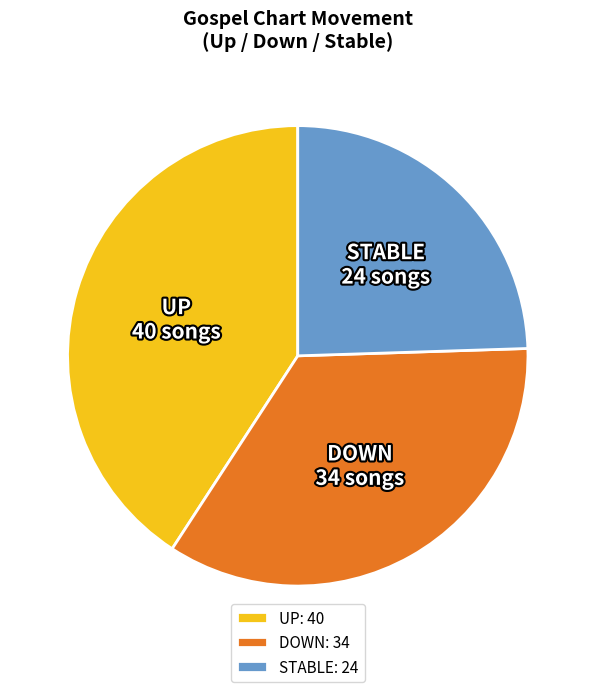

Is STABLE the majority of the pie?

No